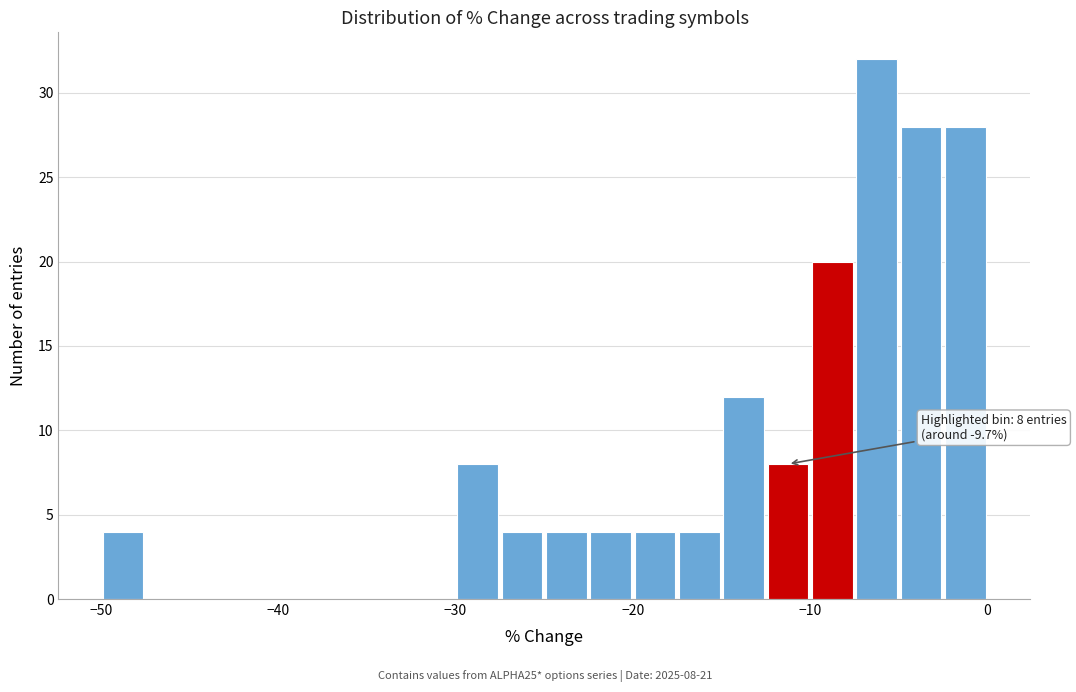

Around what value on the x-axis is the tallest bar? Give the approximate position of its centre, as read against the axis.

-6